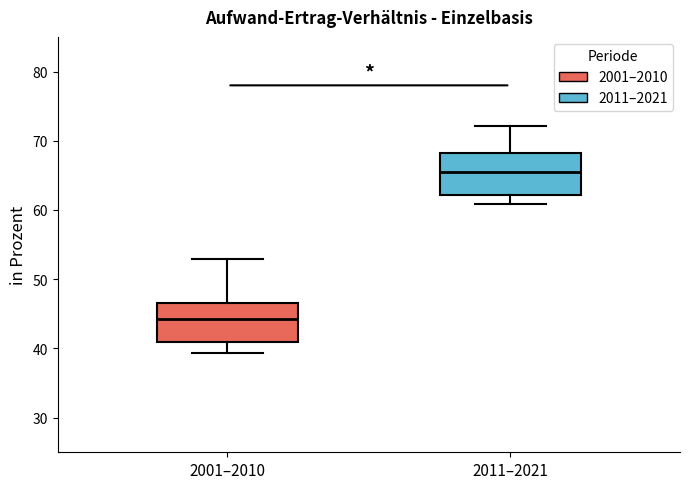

Which box's median line is the highest?

2011–2021